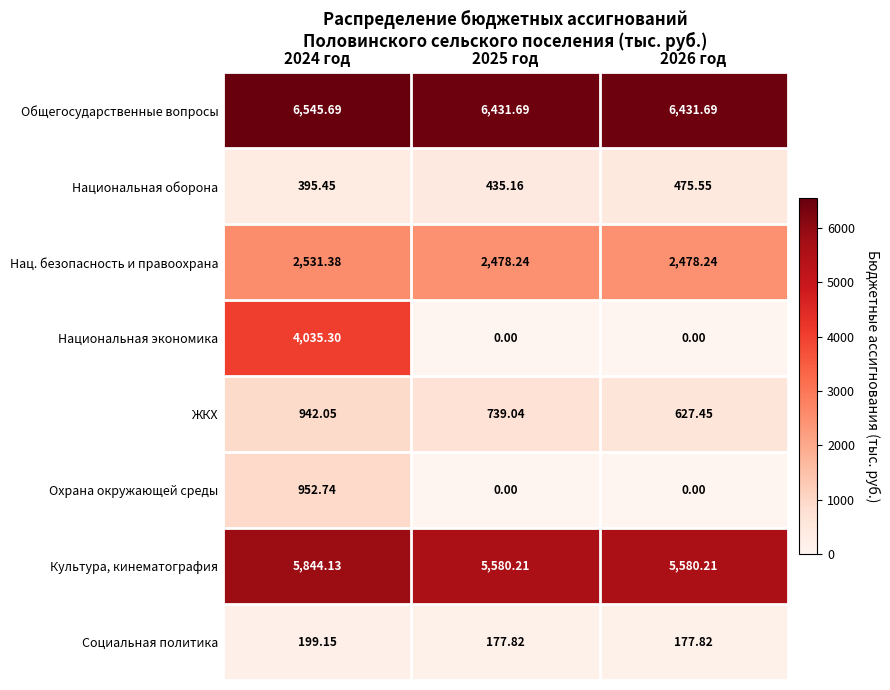

Between 2025 год and 2026 год, which series saw the biggest shift?

ЖКХ